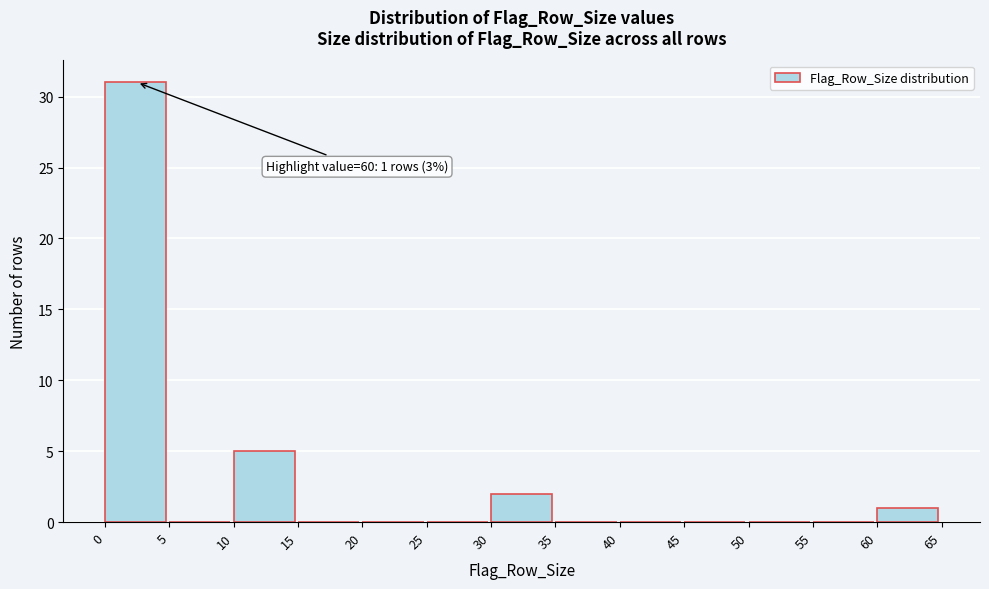

Over which range of the x-axis is the bar tallest?

0 to 5